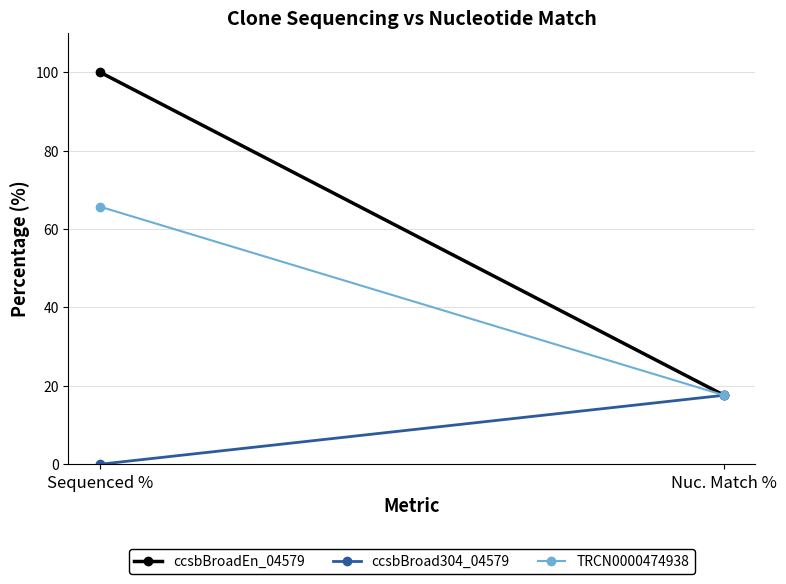

What are all the series names shown in the legend?

ccsbBroadEn_04579, ccsbBroad304_04579, TRCN0000474938